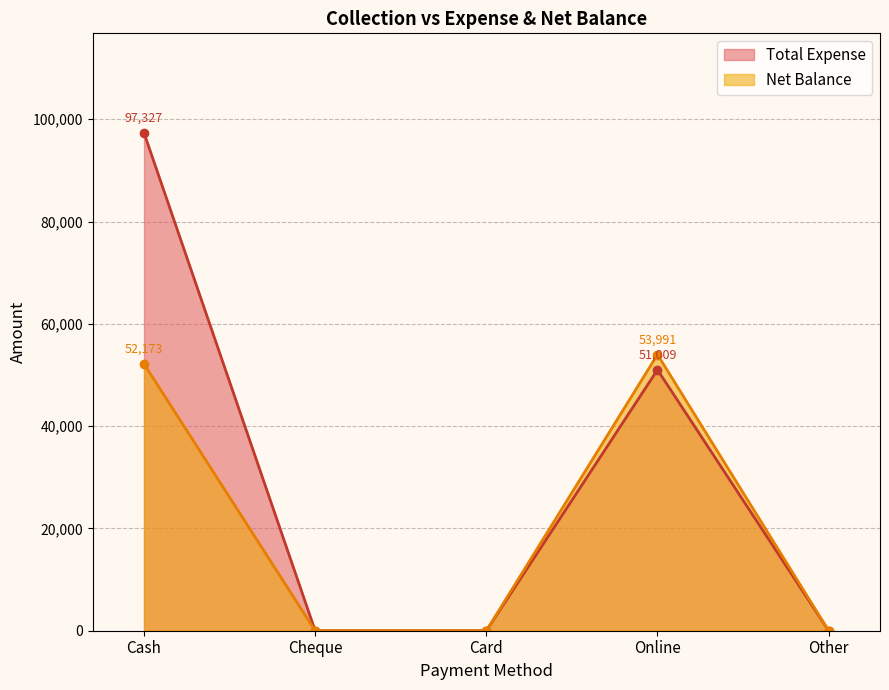

What position from the left is Cash?

1